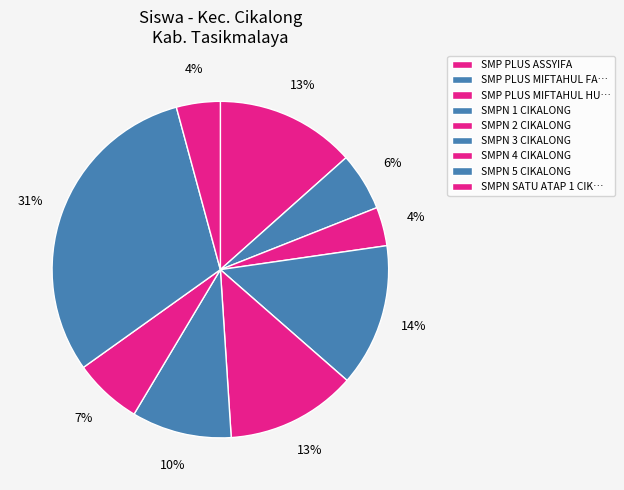

What is the smallest slice in the pie chart?

SMP PLUS MIFTAHUL HUDA VI GANDASOLI